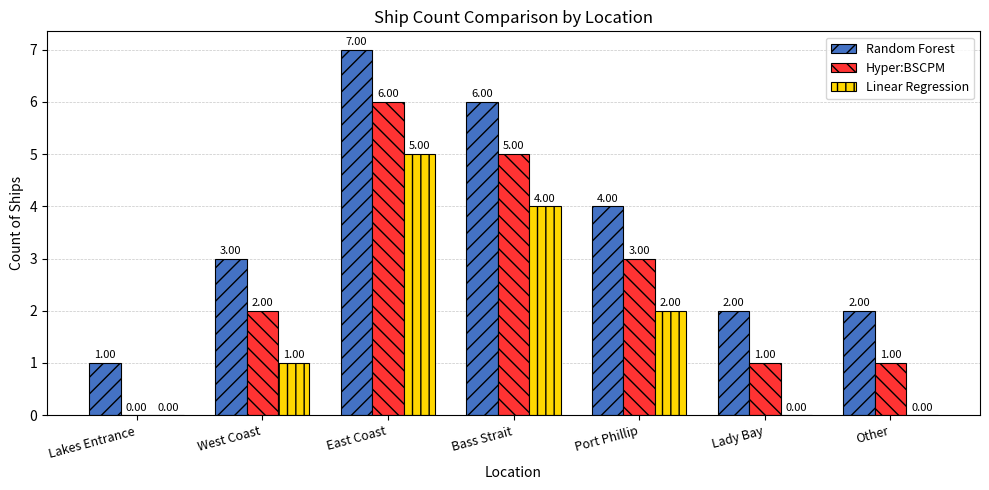

At which category is the sum across all series the highest?

East Coast